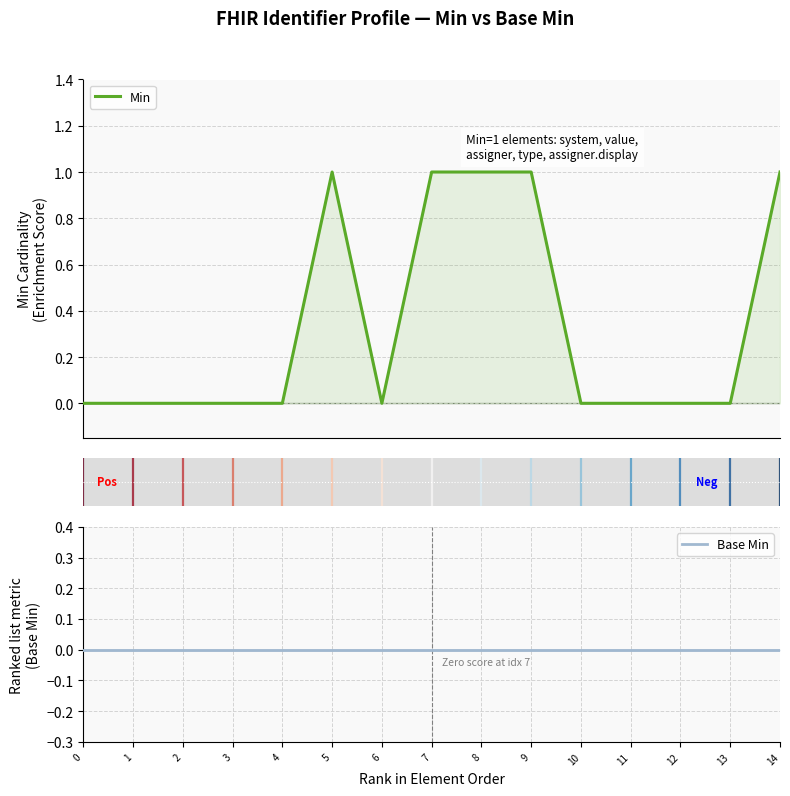

True or false: Min and Base Min intersect in this chart.

False